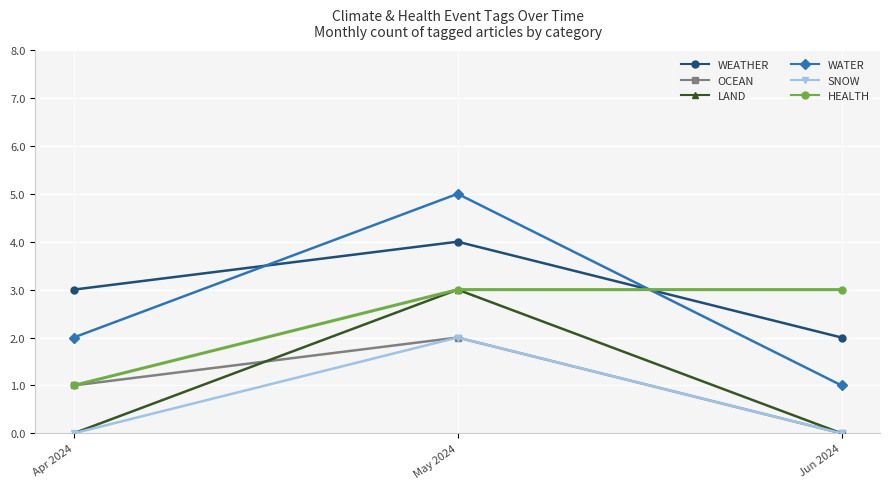

What is the difference between the second highest and minimum values in the OCEAN series?

1